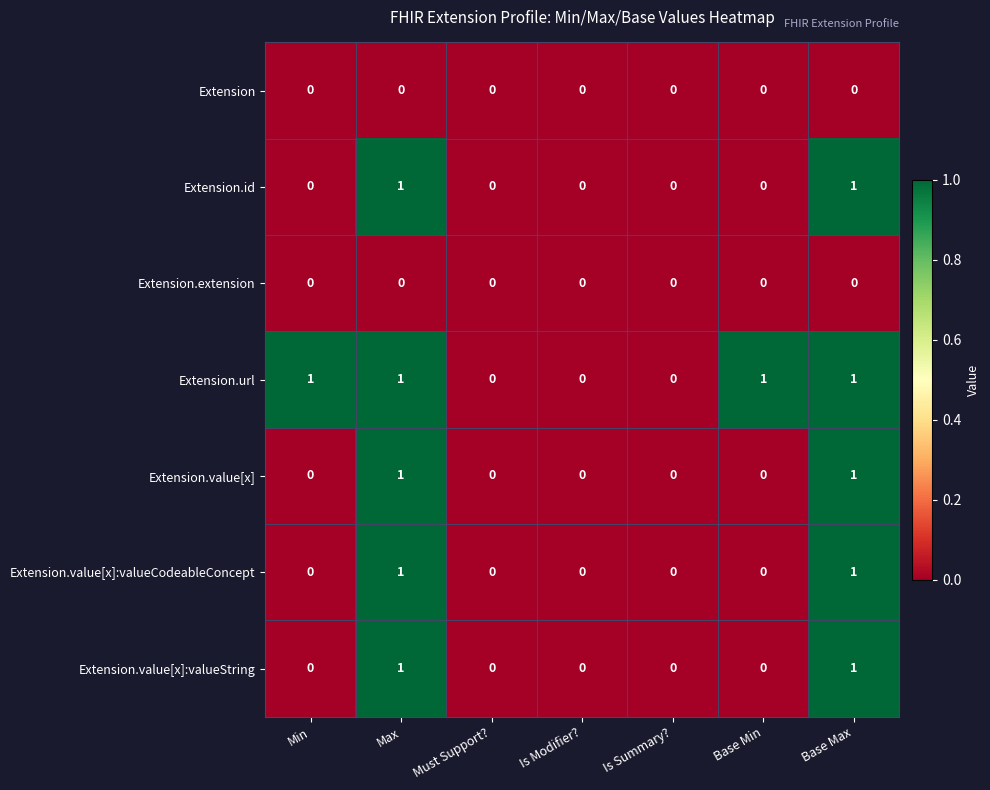

The value of Extension.value[x] at Base Min is 0. True or false?

True